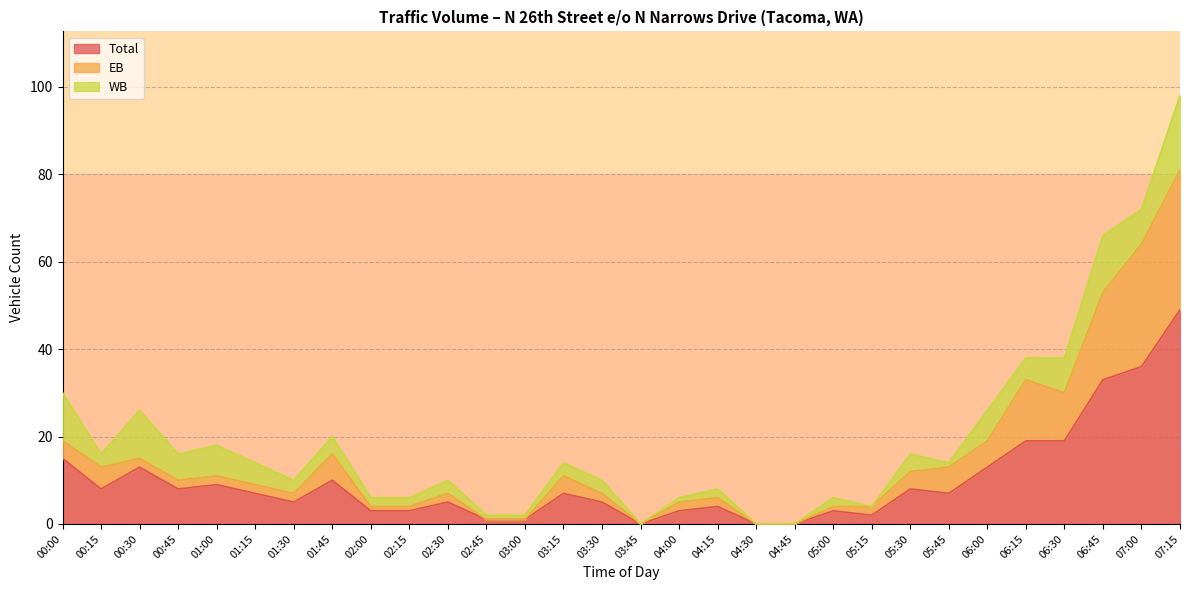

What is the value of the EB point at the 5th from the left?

11